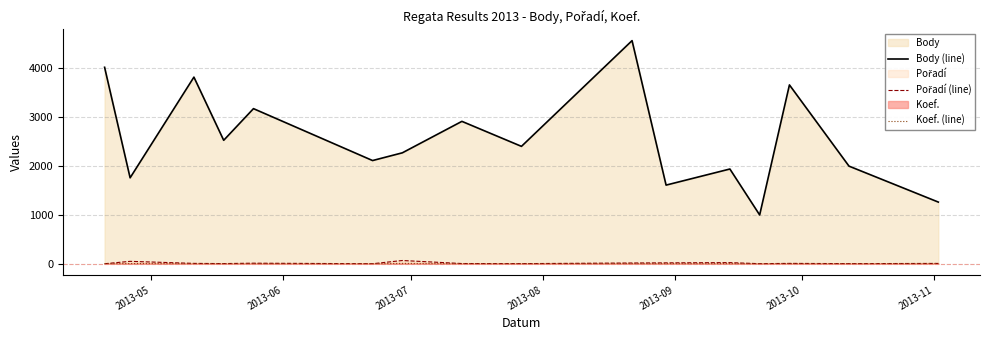

What is the greatest value displayed?

4561